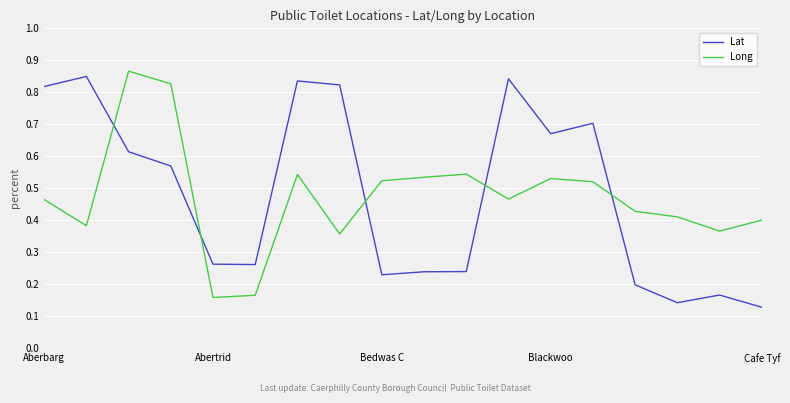

True or false: Long and Lat intersect in this chart.

True